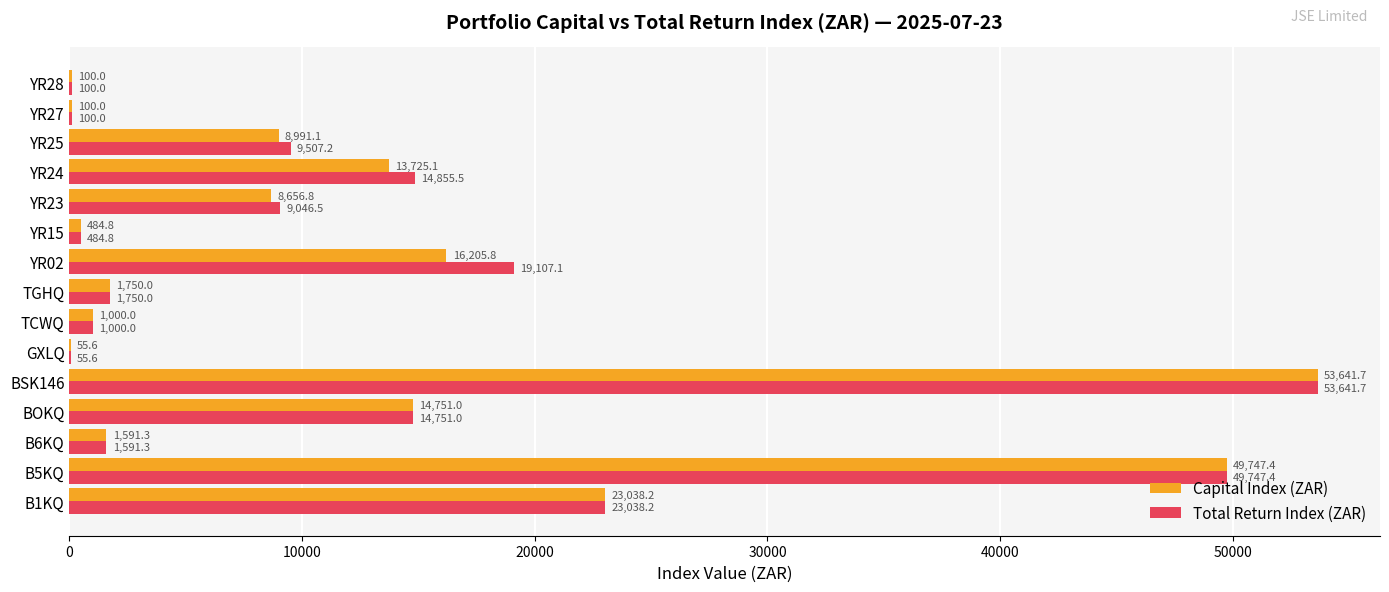

What is the sum of all Total Return Index (ZAR) values?

198776.2